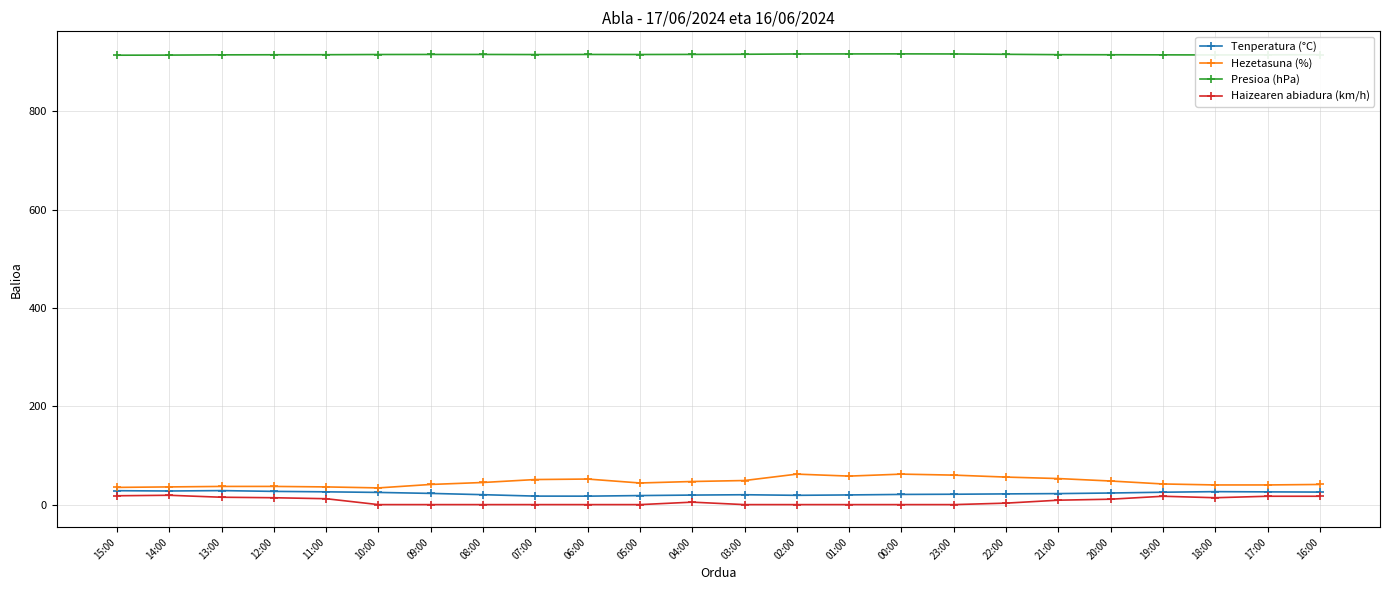

How many data points in Presioa (hPa) are less than 915?

6